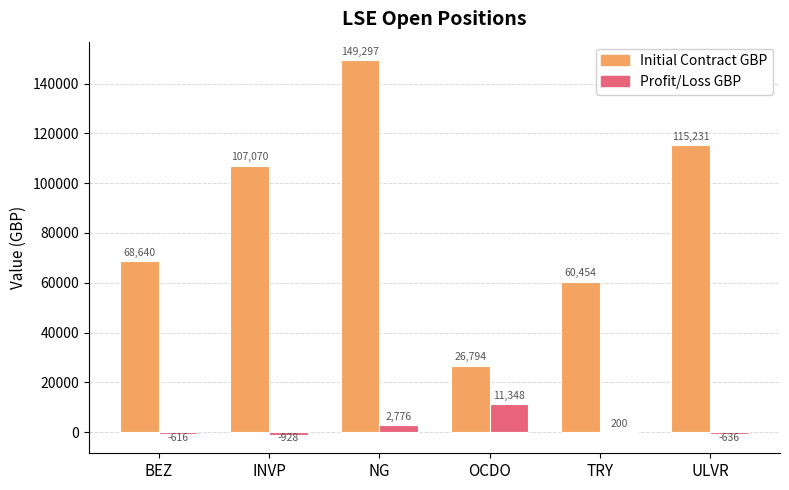

What is the sum of the Initial Contract GBP values at NG and ULVR?

264528.0